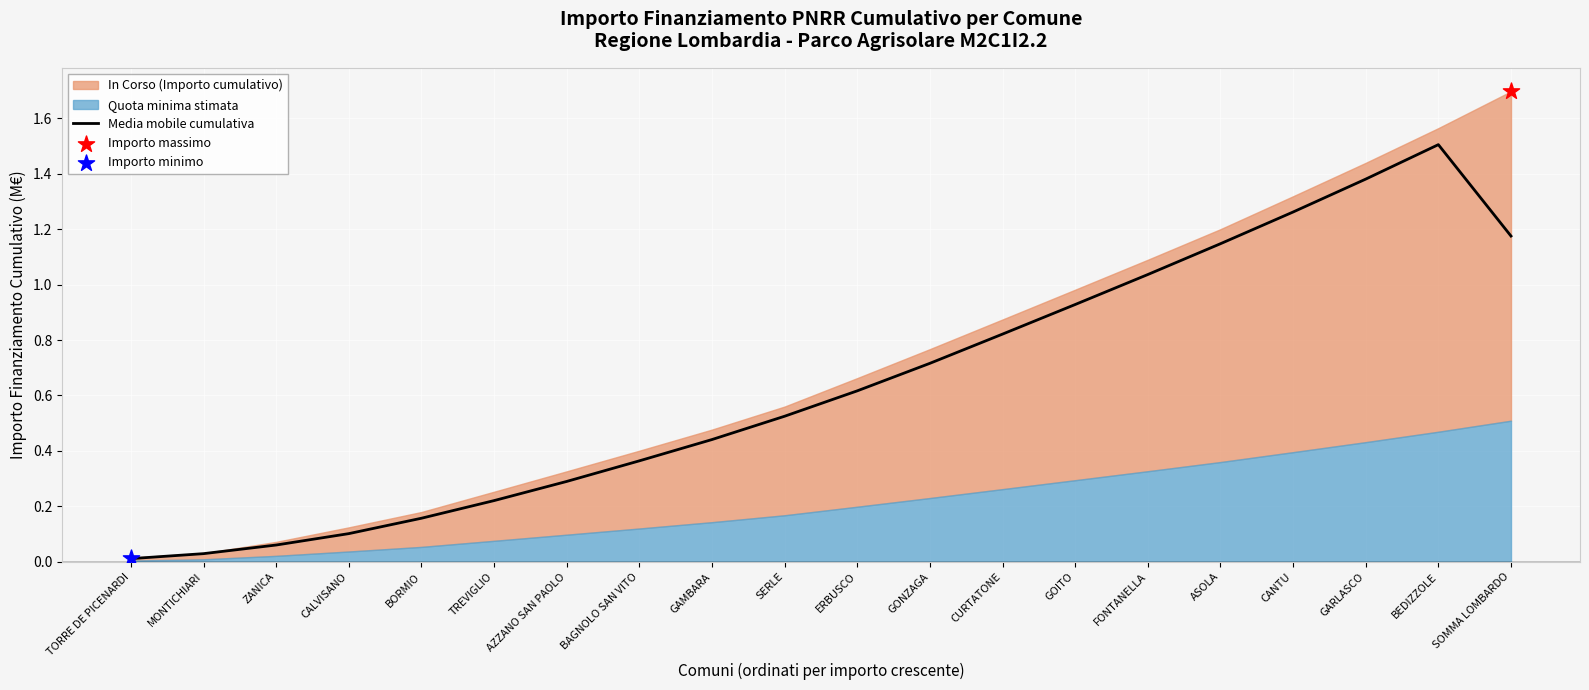

Between CANTU and ERBUSCO, which is larger?

CANTU